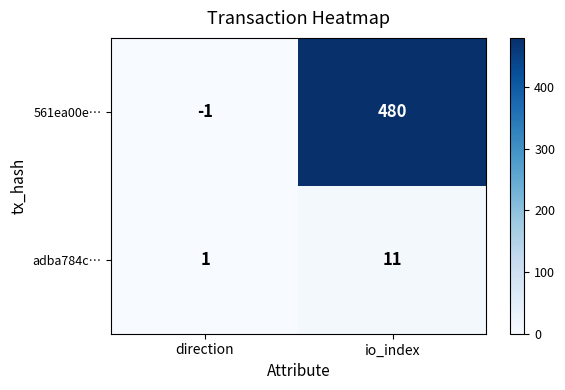

At which label is 561ea00e… closest to 239?

direction